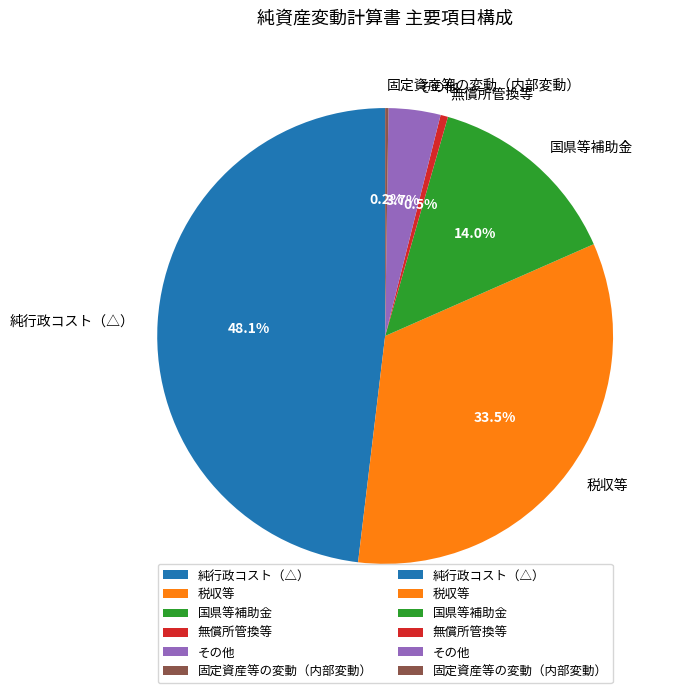

What is the ratio of the value at その他 to the value at 国県等補助金?

0.3